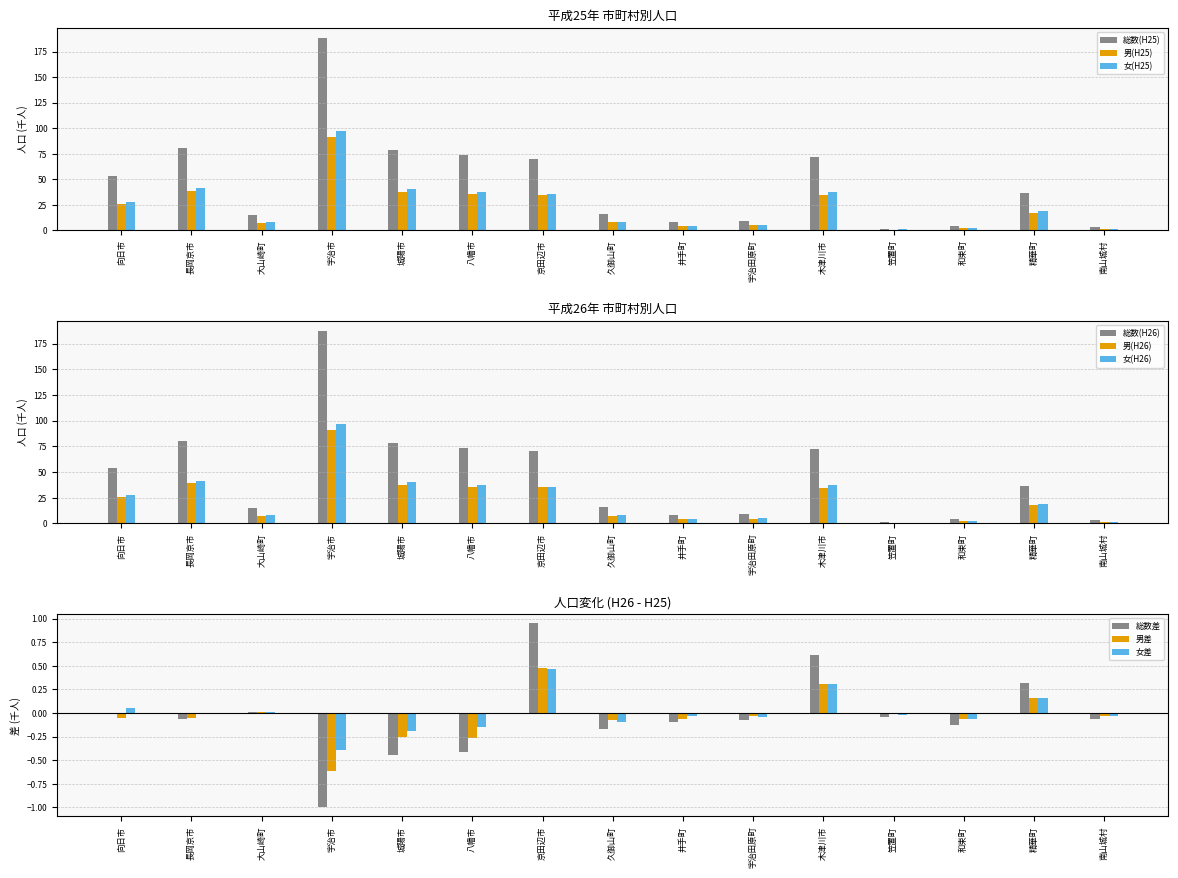

Which category has the highest value in the 女(H25) series?

宇治市